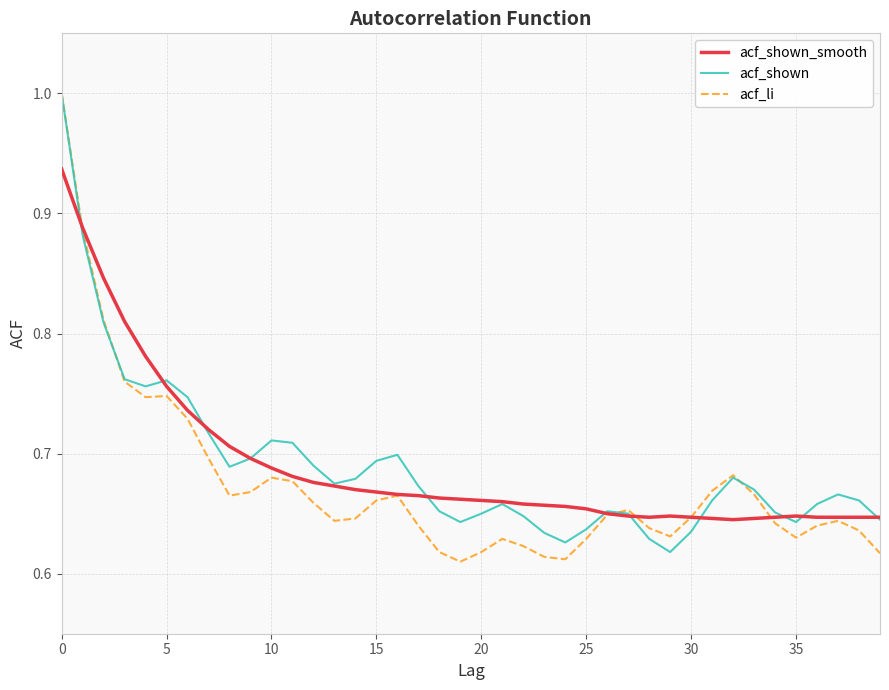

What is the highest value of the acf_shown series?

1.0